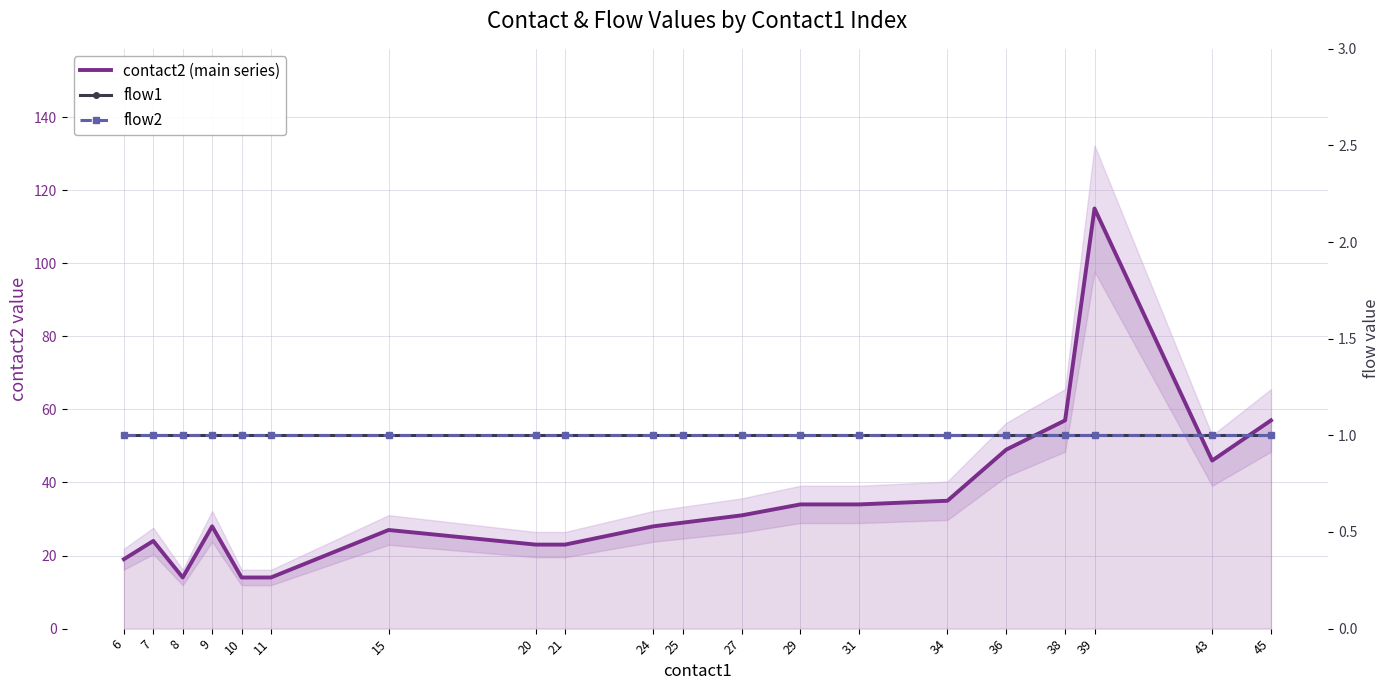

At 36, list the series in order from largest to smallest.

contact2 (main series), flow1, flow2